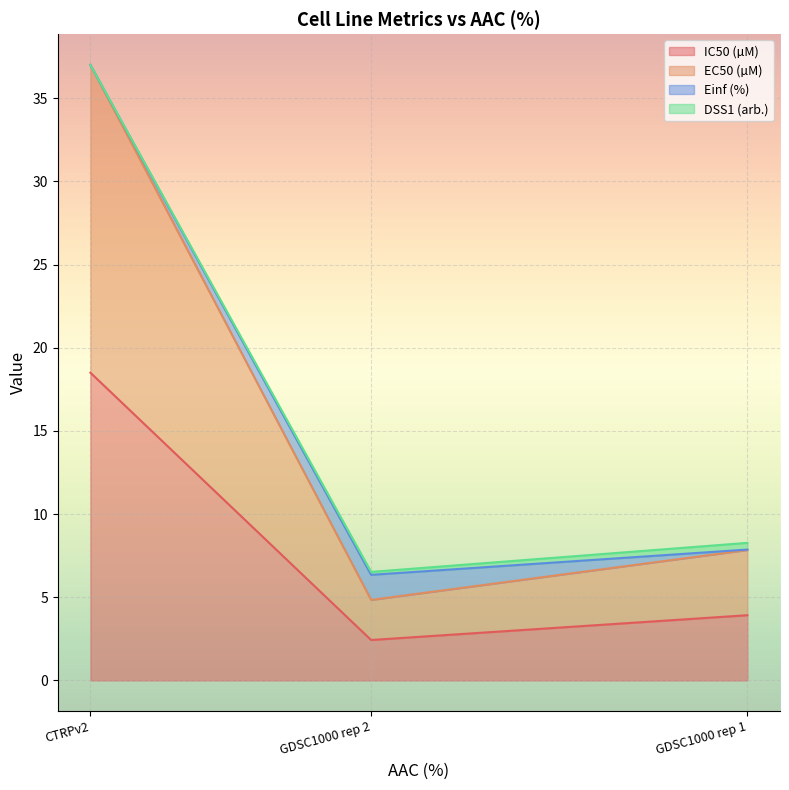

Rank the categories by DSS1 (arb.) value from highest to lowest.

GDSC1000 rep 1, GDSC1000 rep 2, CTRPv2